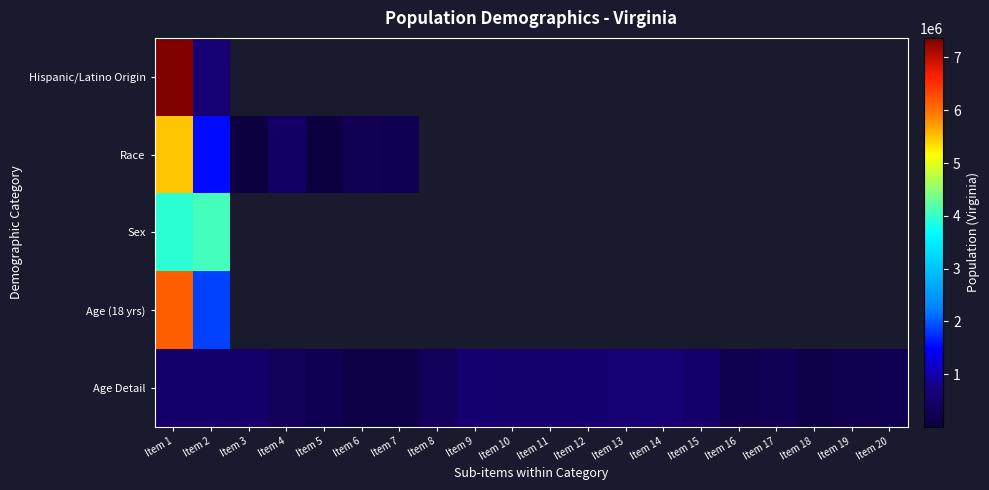

Is the value of Race at Item 5 greater than the value of Age Detail at Item 16?

No